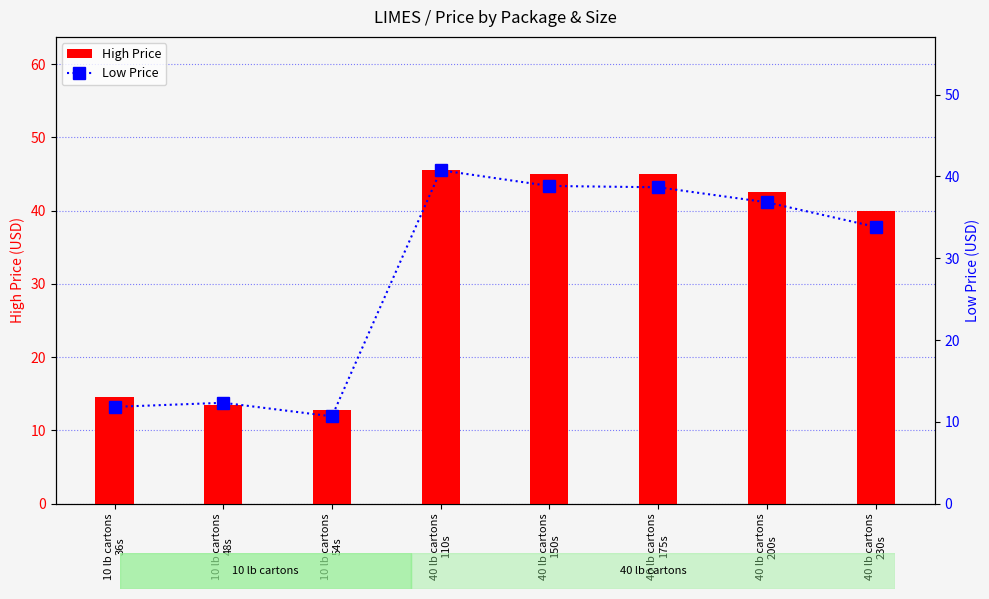

At which label does High Price reach its peak?

40 lb cartons
110s